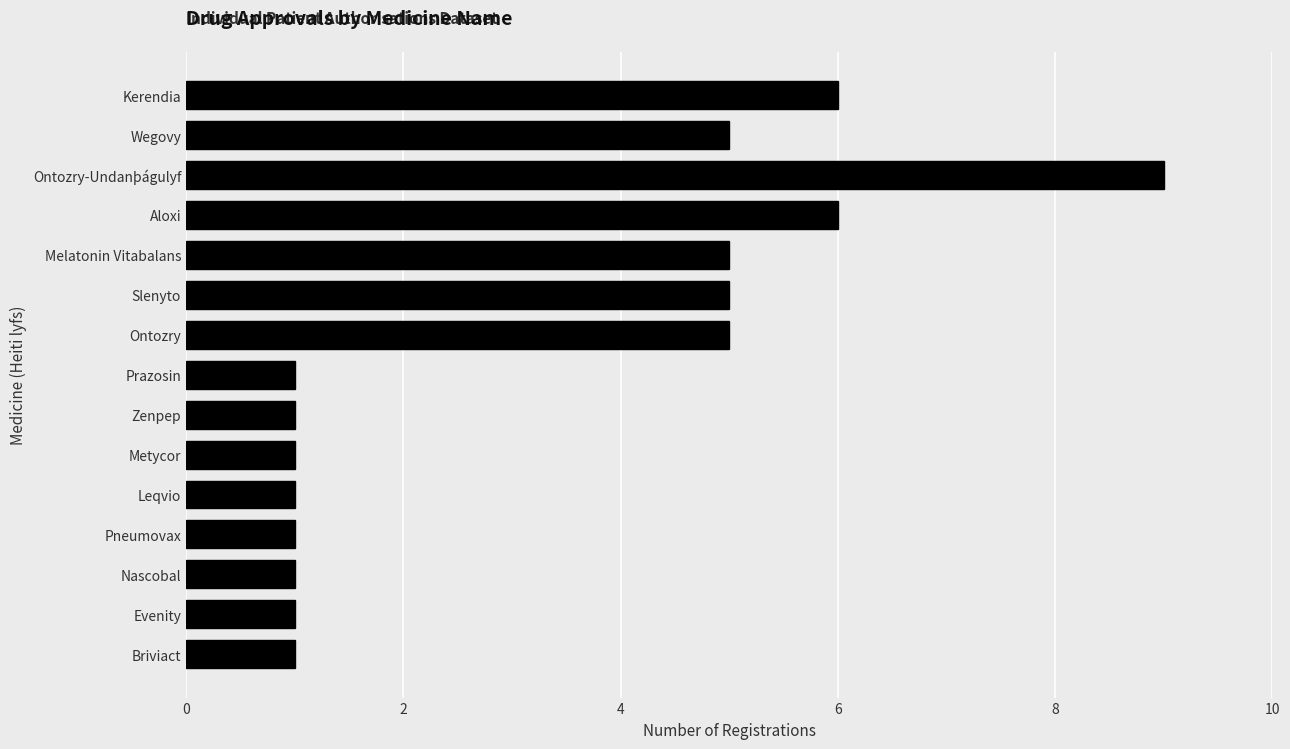

What is the minimum value shown in the chart?

1